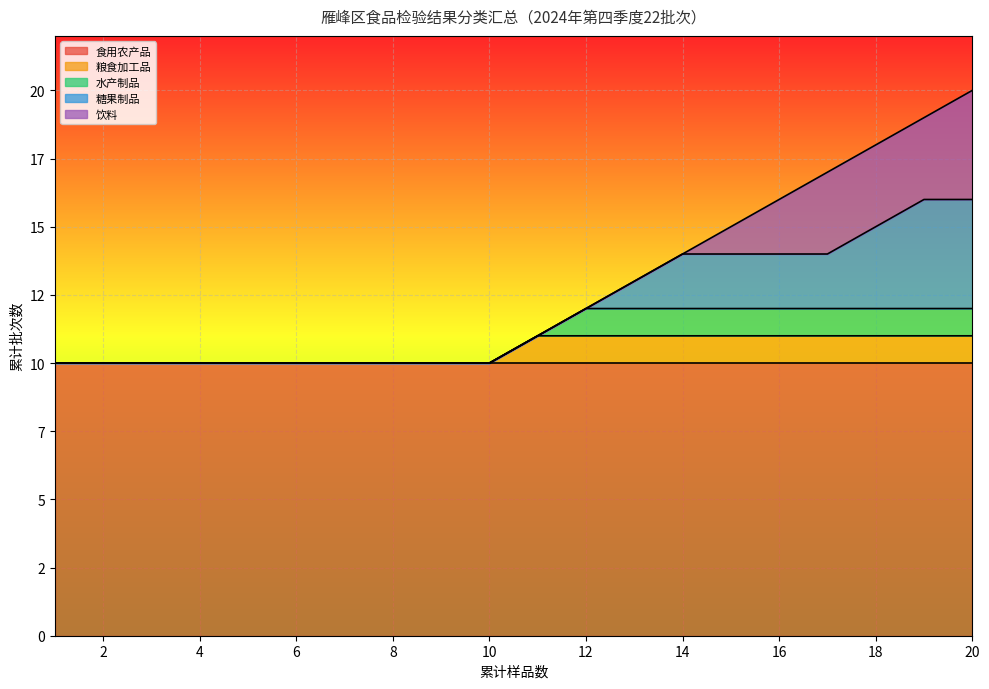

Which category has the lowest value across all series?

1